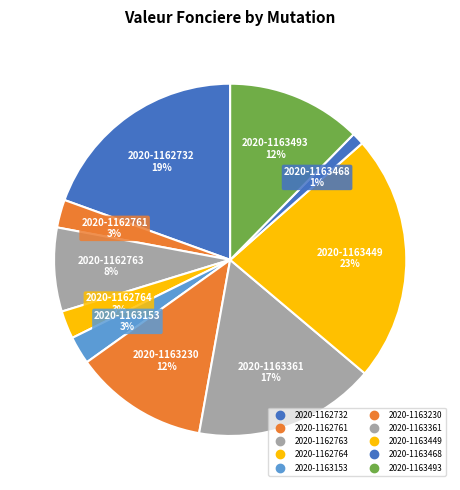

What is the largest slice in the pie chart?

2020-1163449